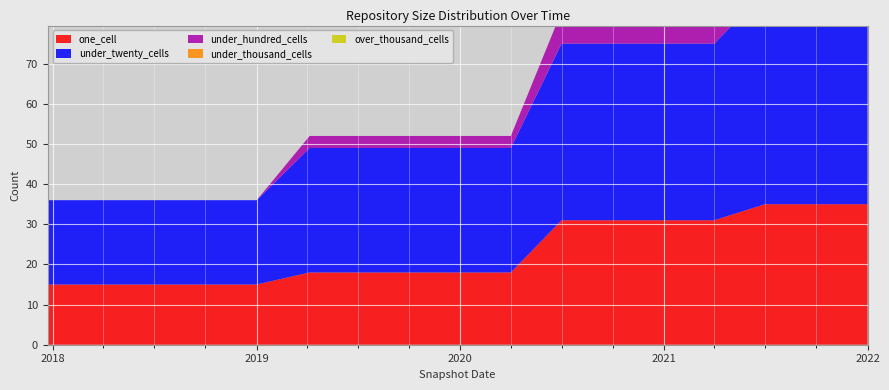

Reading left to right, what are all the values shown in this chart?

one_cell: 2017-12-22=15	2018-04-09=15	2018-07-11=15	2018-09-28=15	2019-01-01=15	2019-04-06=18	2019-07-01=18	2019-10-09=18	2020-01-01=18	2020-04-01=18	2020-07-01=31	2020-10-01=31	2021-01-01=31	2021-04-01=31	2021-07-01=35	2021-10-01=35	2022-01-01=35
under_twenty_cells: 2017-12-22=21	2018-04-09=21	2018-07-11=21	2018-09-28=21	2019-01-01=21	2019-04-06=31	2019-07-01=31	2019-10-09=31	2020-01-01=31	2020-04-01=31	2020-07-01=44	2020-10-01=44	2021-01-01=44	2021-04-01=44	2021-07-01=53	2021-10-01=53	2022-01-01=53
under_hundred_cells: 2017-12-22=0	2018-04-09=0	2018-07-11=0	2018-09-28=0	2019-01-01=0	2019-04-06=3	2019-07-01=3	2019-10-09=3	2020-01-01=3	2020-04-01=3	2020-07-01=8	2020-10-01=8	2021-01-01=8	2021-04-01=8	2021-07-01=11	2021-10-01=11	2022-01-01=11
under_thousand_cells: 2017-12-22=0	2018-04-09=0	2018-07-11=0	2018-09-28=0	2019-01-01=0	2019-04-06=0	2019-07-01=0	2019-10-09=0	2020-01-01=0	2020-04-01=0	2020-07-01=0	2020-10-01=0	2021-01-01=0	2021-04-01=0	2021-07-01=0	2021-10-01=0	2022-01-01=0
over_thousand_cells: 2017-12-22=0	2018-04-09=0	2018-07-11=0	2018-09-28=0	2019-01-01=0	2019-04-06=0	2019-07-01=0	2019-10-09=0	2020-01-01=0	2020-04-01=0	2020-07-01=0	2020-10-01=0	2021-01-01=0	2021-04-01=0	2021-07-01=0	2021-10-01=0	2022-01-01=0